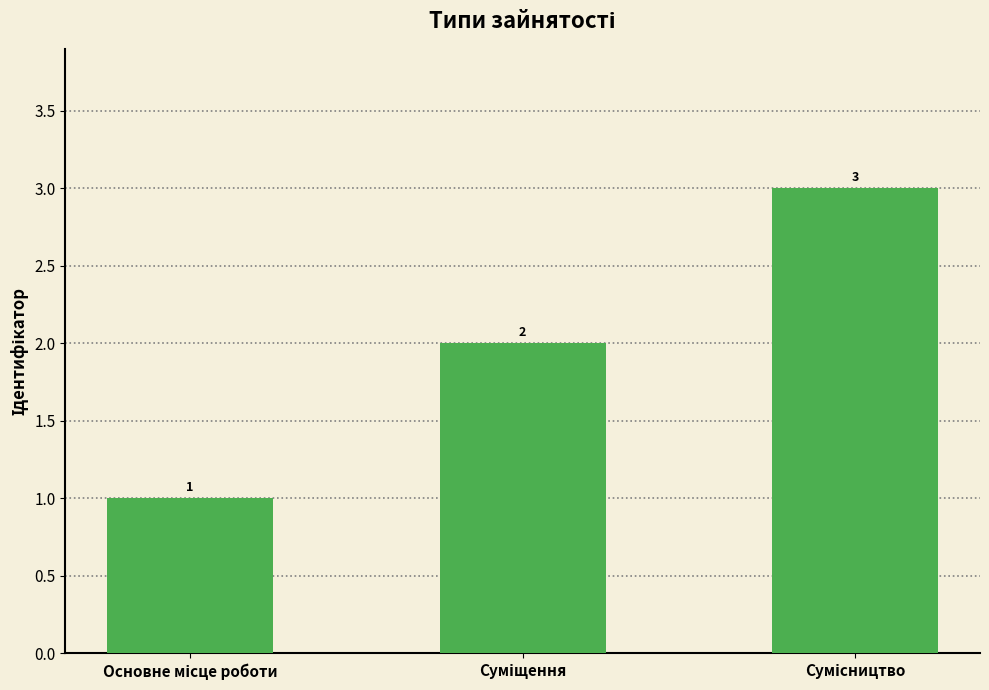

What is the maximum value shown in the chart?

3